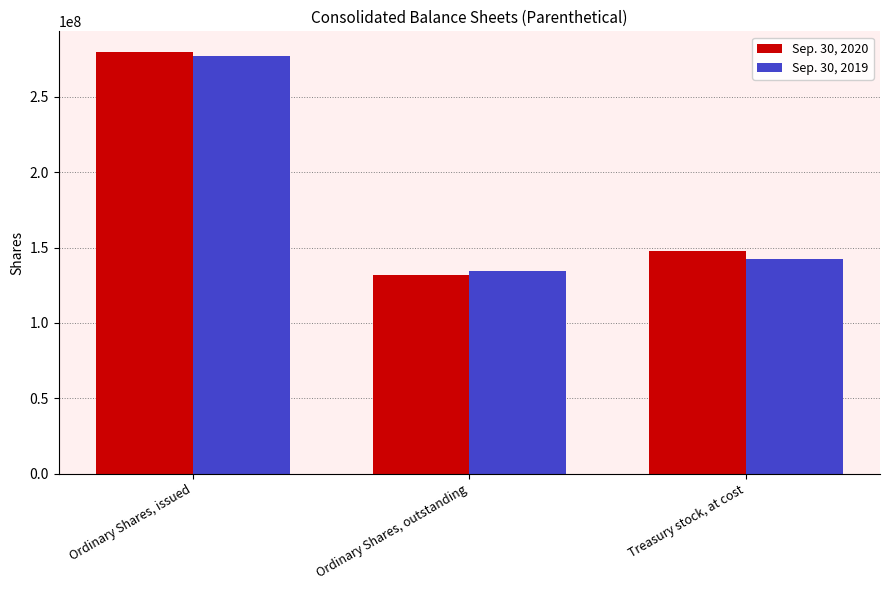

What is the average value of the Sep. 30, 2020 series?

186385333